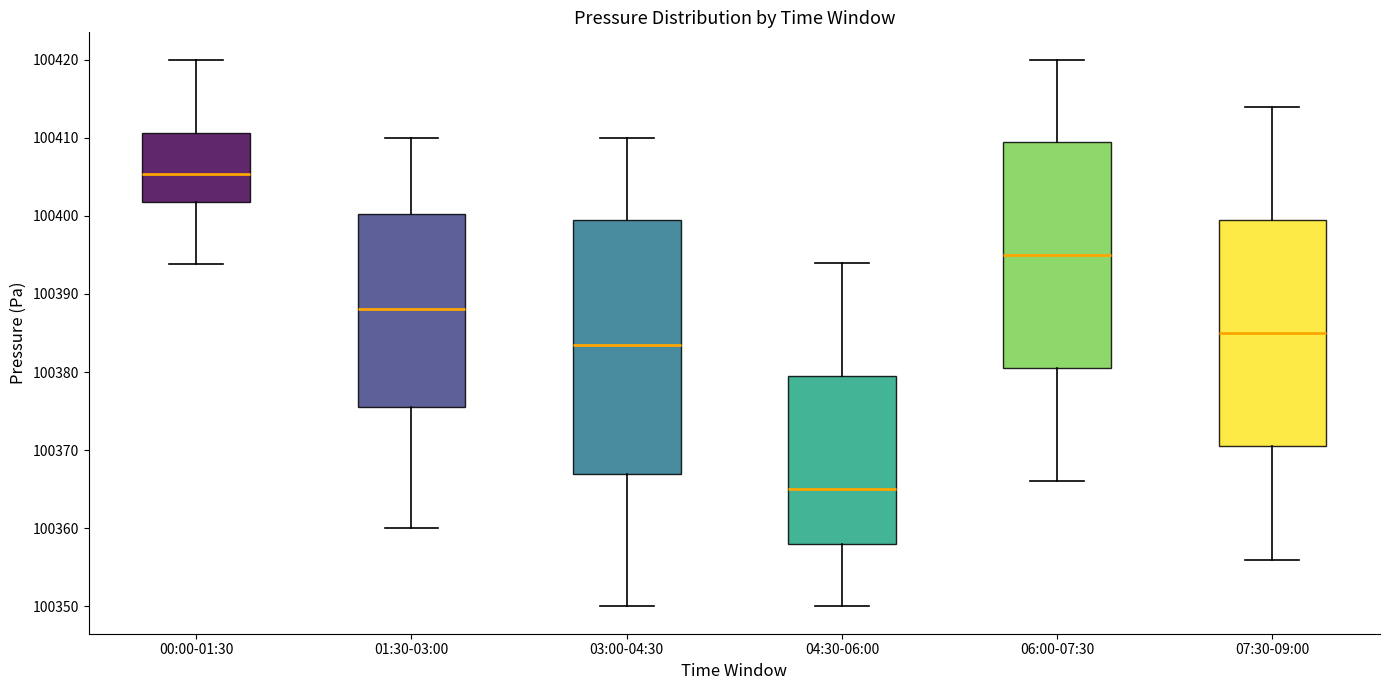

Which box's median line is the highest?

00:00-01:30